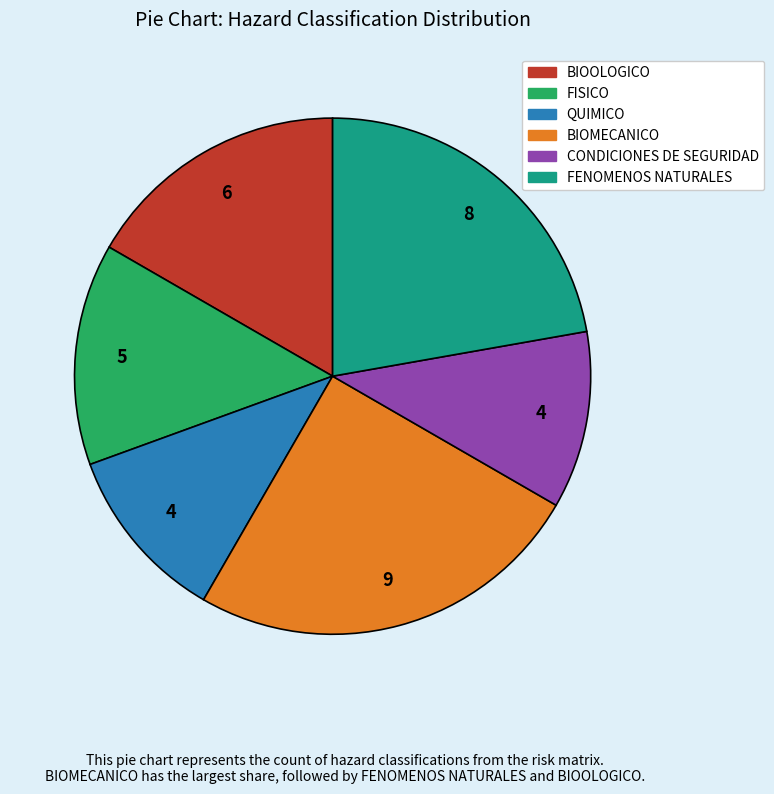

How many slices are in this pie chart?

6